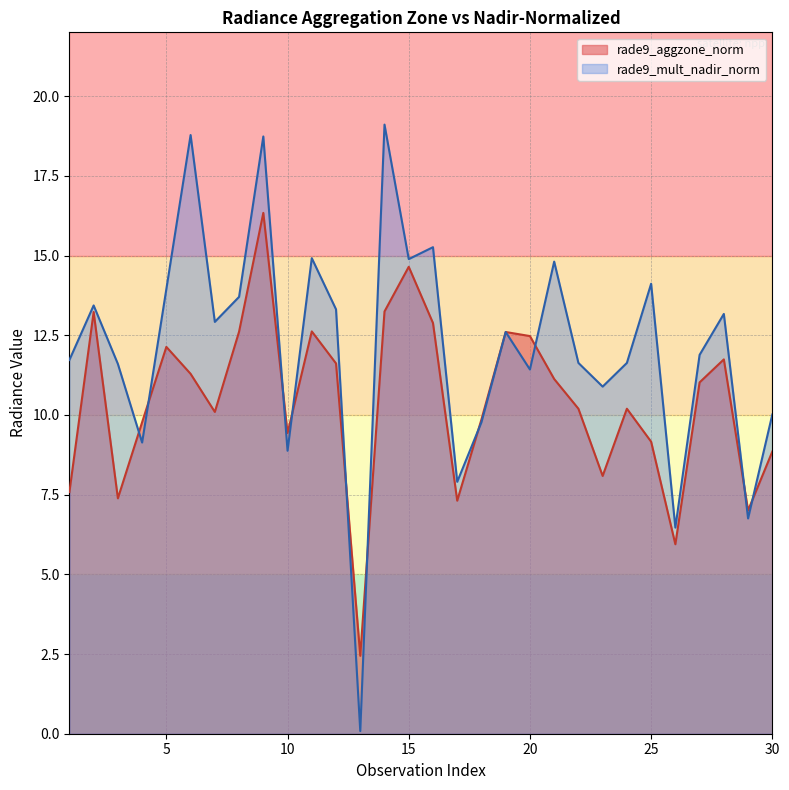

True or false: rade9_mult_nadir_norm has a value of 22.2 at 21.

False